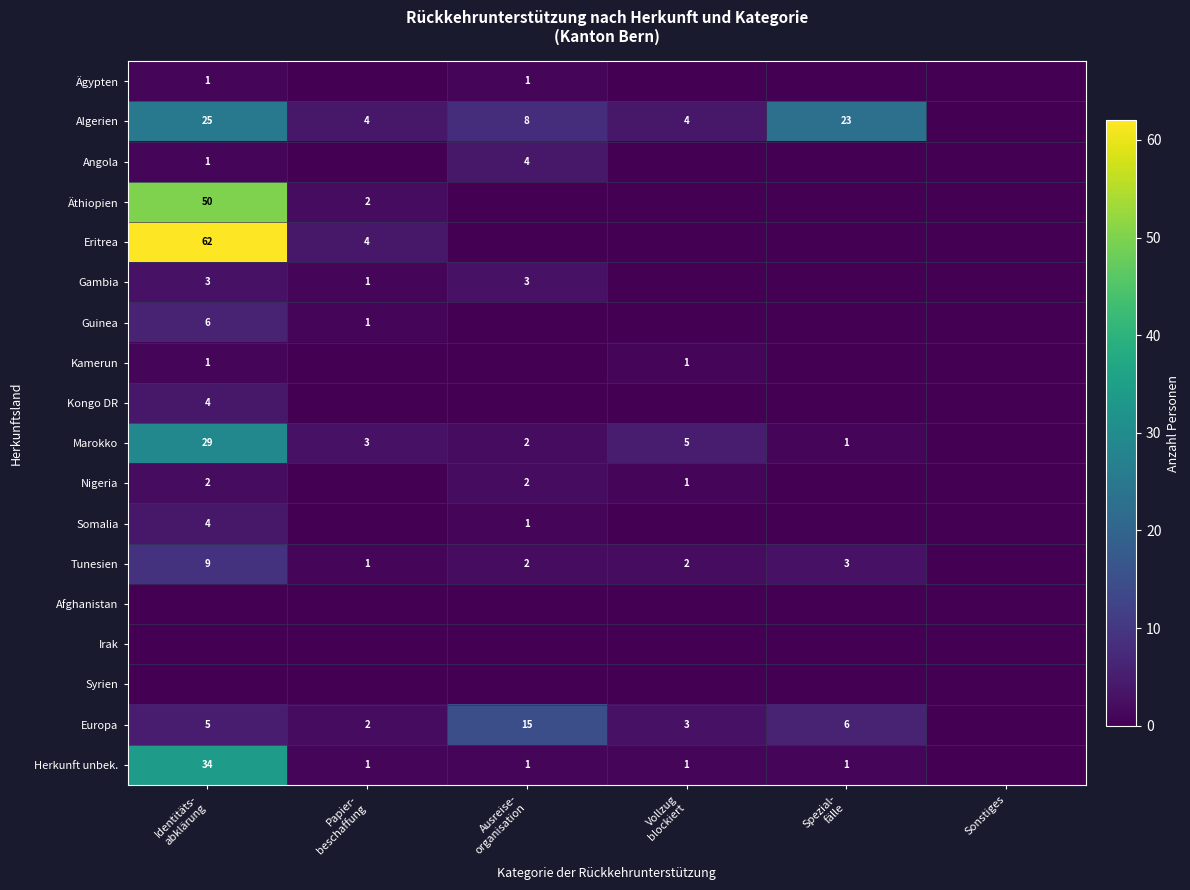

List the labels in order of Syrien value, largest first.

Identitäts- abklärung, Papier- beschaffung, Ausreise- organisation, Vollzug blockiert, Spezial- fälle, Sonstiges